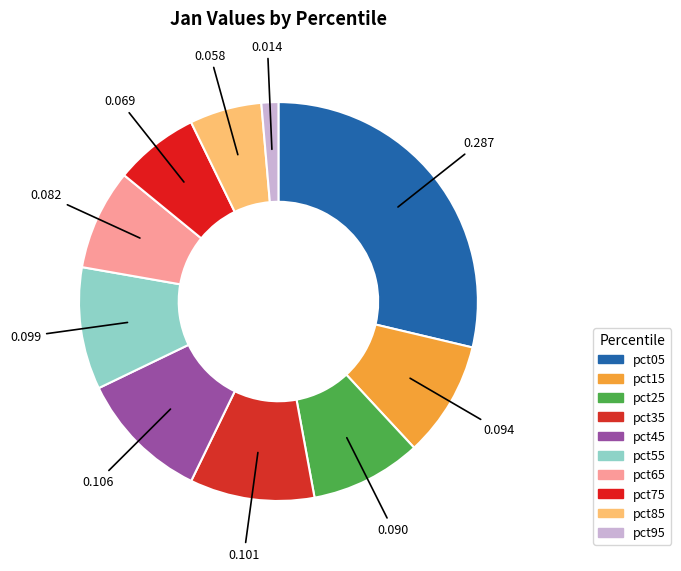

Count the number of slices in the pie.

10